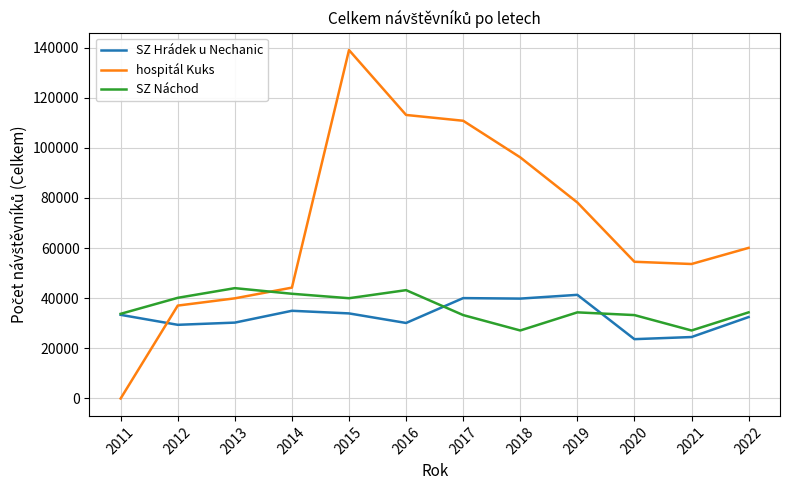

Which series ends up on top after the final intersection of SZ Náchod and hospitál Kuks?

hospitál Kuks